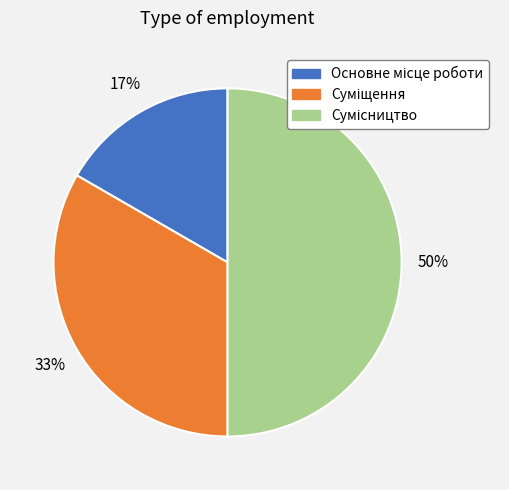

To the nearest percent, what is the difference between the largest and smallest slice percentages?

33%